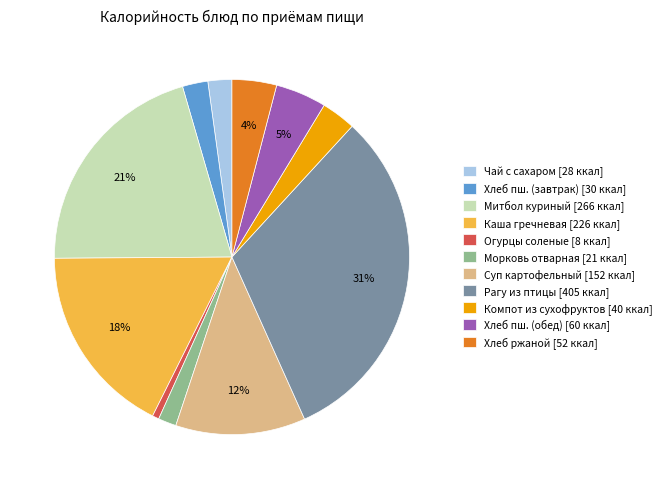

Do Компот из сухофруктов [40 ккал] and Митбол куриный [266 ккал] together represent more than half of the pie?

No